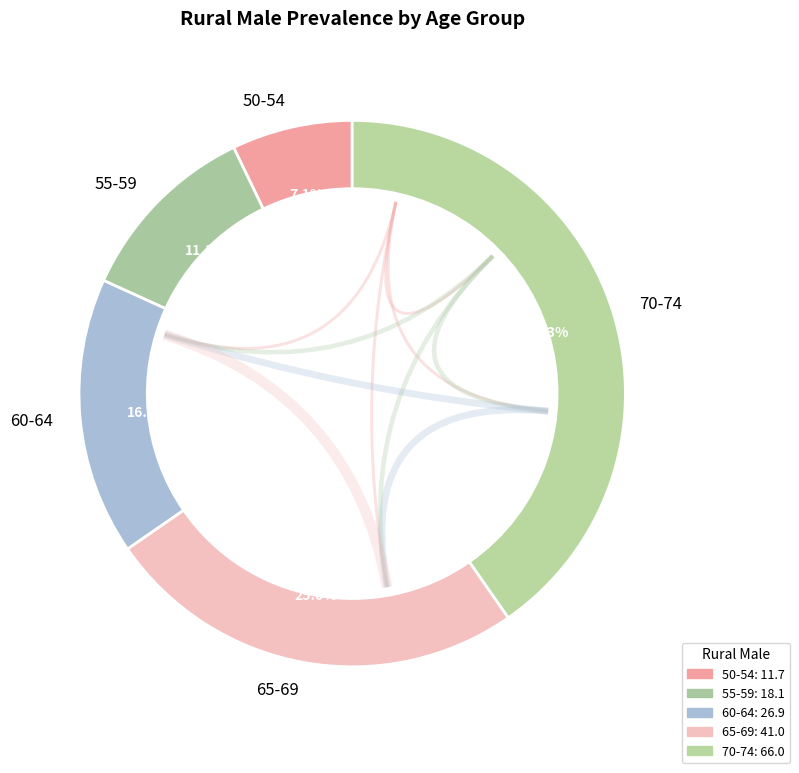

To the nearest percent, what is the combined percentage of 50-54 and 60-64?

24%